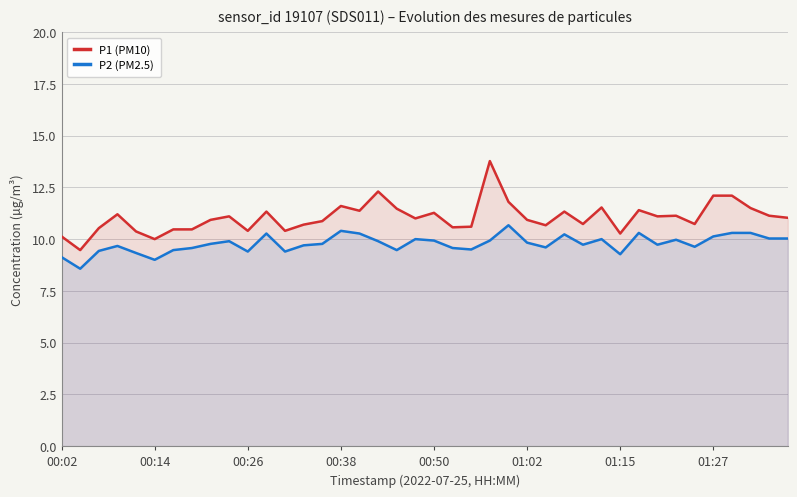

What is the total value across all series at 00:38?

22.0